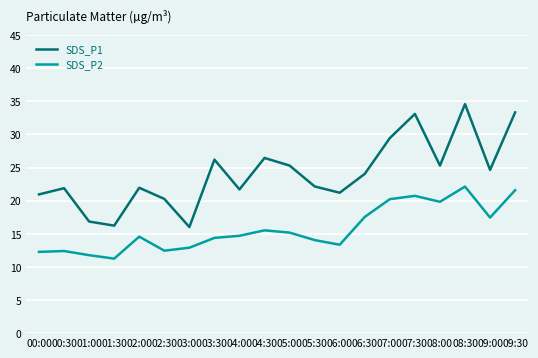

What is the difference between the maximum and minimum values in the SDS_P2 series?

10.9